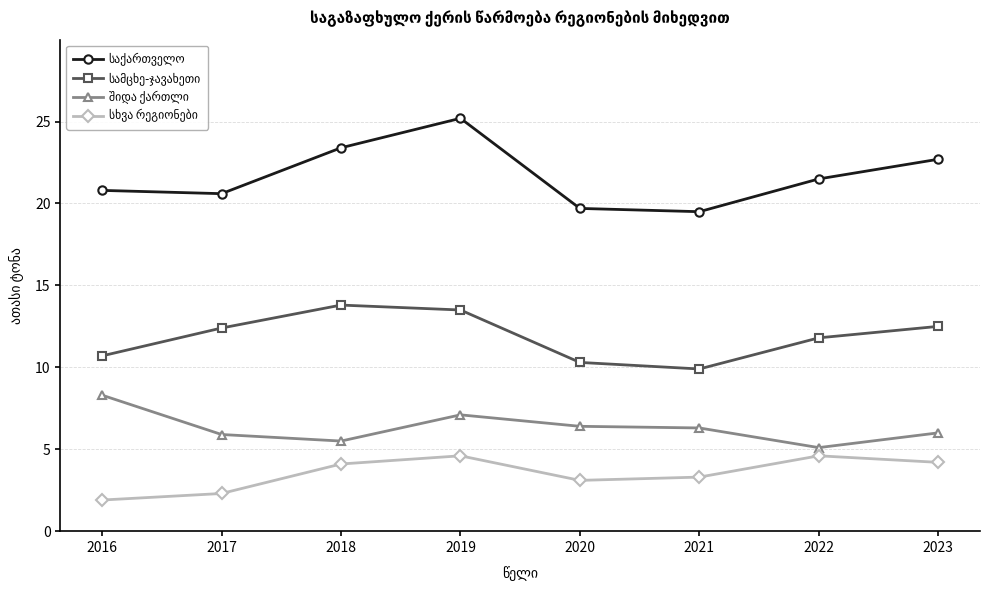

What is the spread (max minus min) of values at 2019?

20.6